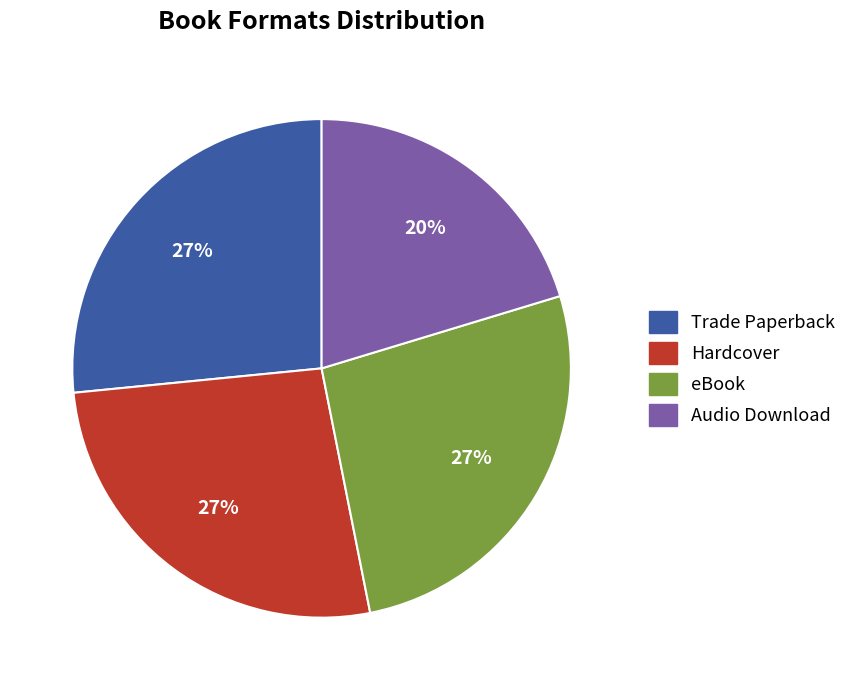

How many segments does this pie chart have?

4